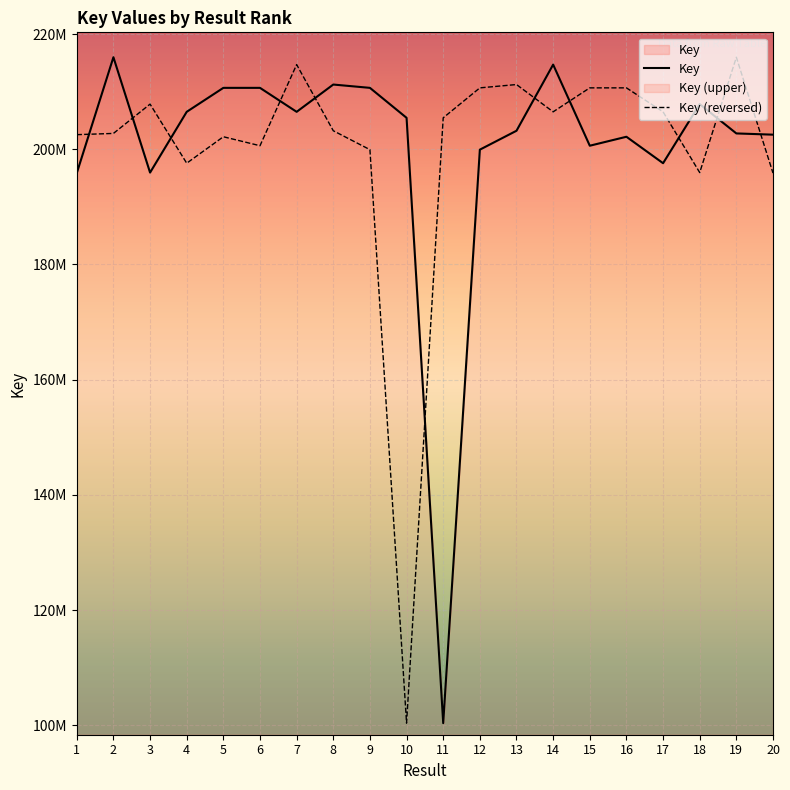

What is the ratio of the value at 14 to the value at 16?

1.1